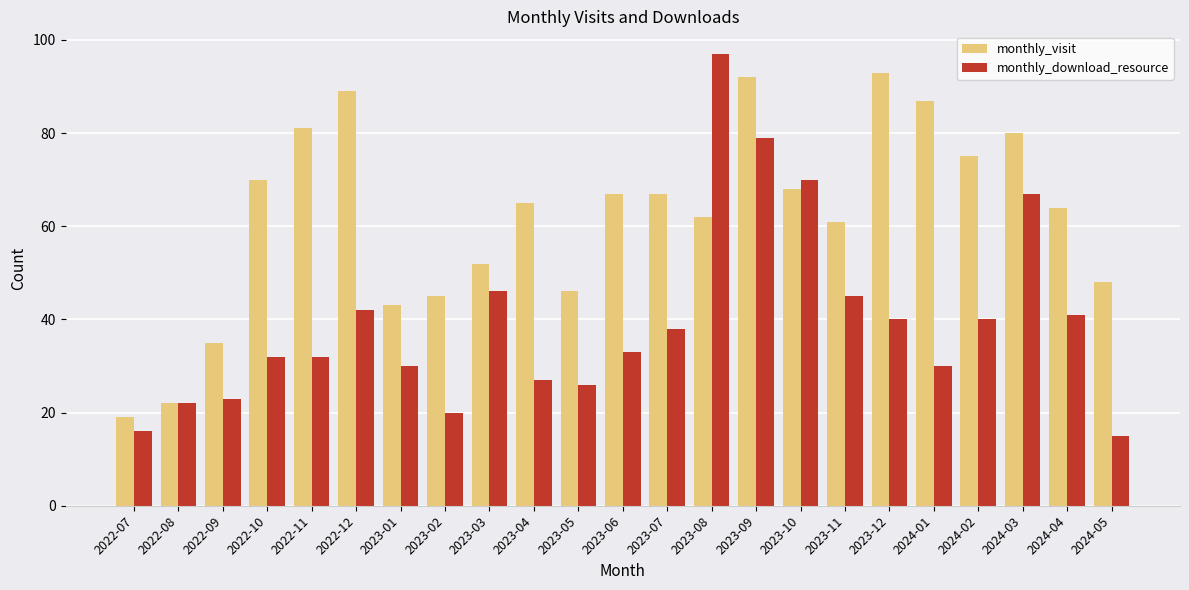

What is the maximum value for monthly_visit?

93